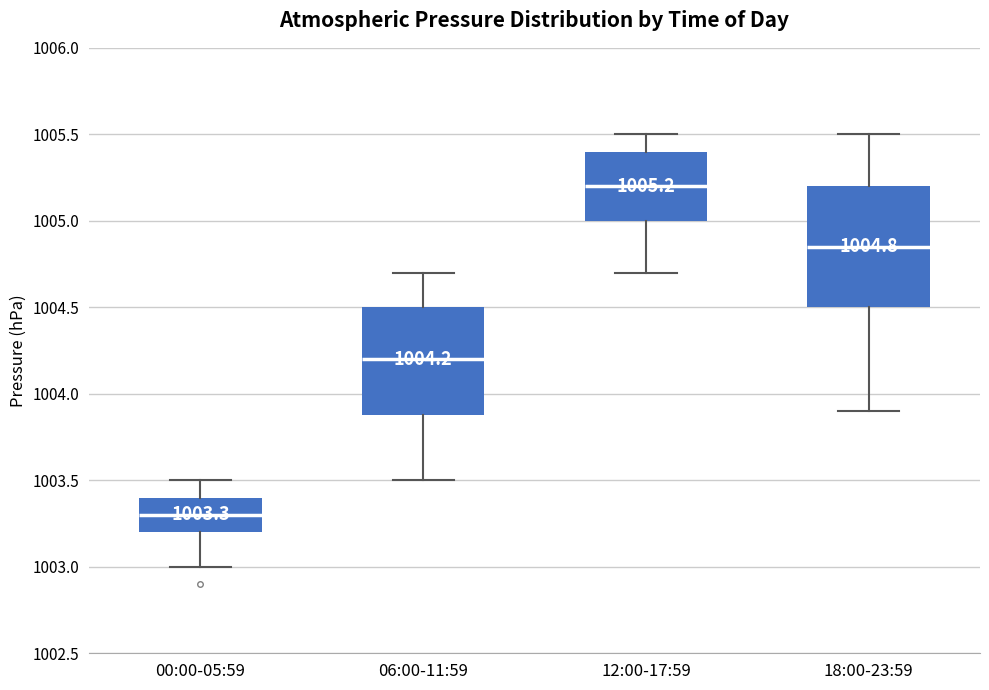

Which box's median line is the lowest?

00:00-05:59